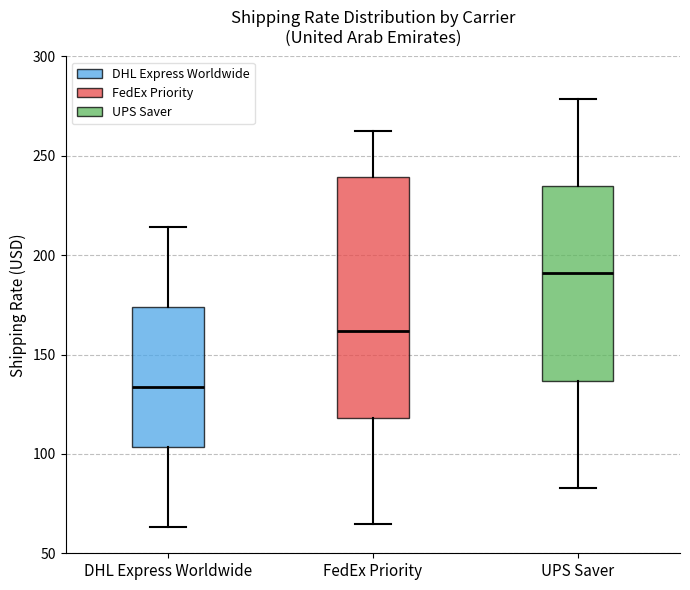

Reading left to right, read every box against the y-axis: the position of its median line, the range the box covers, and the ends of its whiskers. The values are not printed on the chart, so give them approximately, as read against the axis.

DHL Express Worldwide: median 135, box 105 to 175, whiskers 65 to 215
FedEx Priority: median 160, box 120 to 240, whiskers 65 to 265
UPS Saver: median 190, box 135 to 235, whiskers 85 to 280